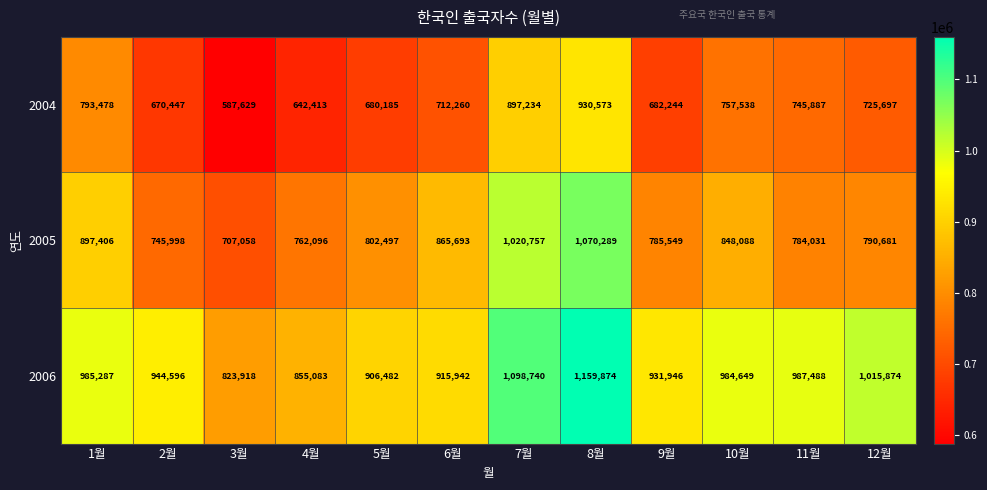

List the series in order of their overall mean, lowest first.

2004, 2005, 2006